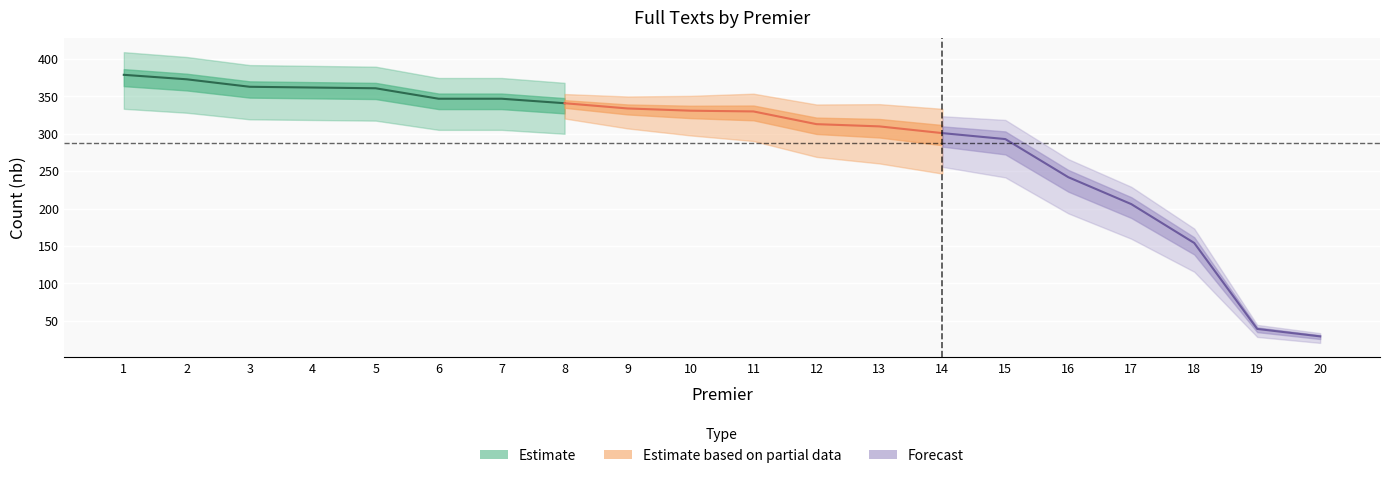

What is the change in value from 16 to 17?

-36